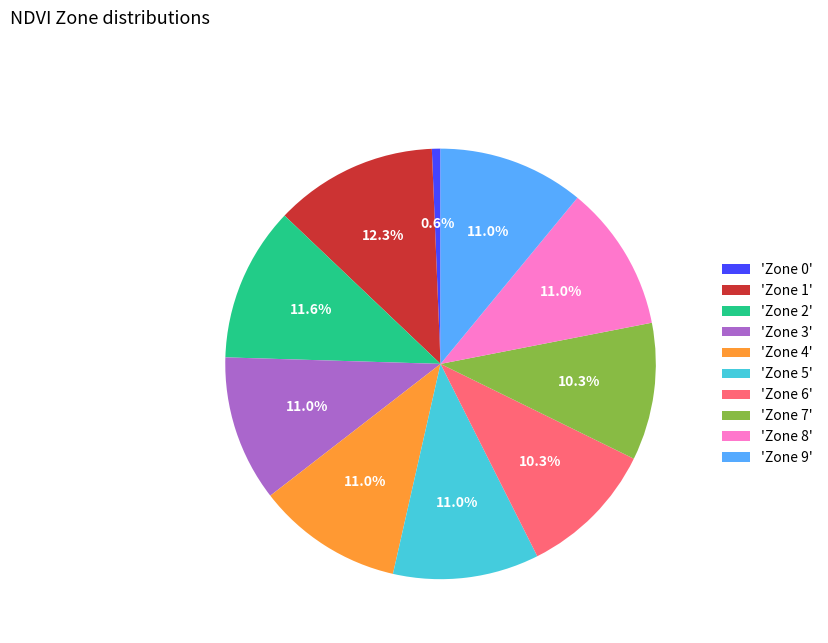

Which slice is the smallest?

'Zone 0'